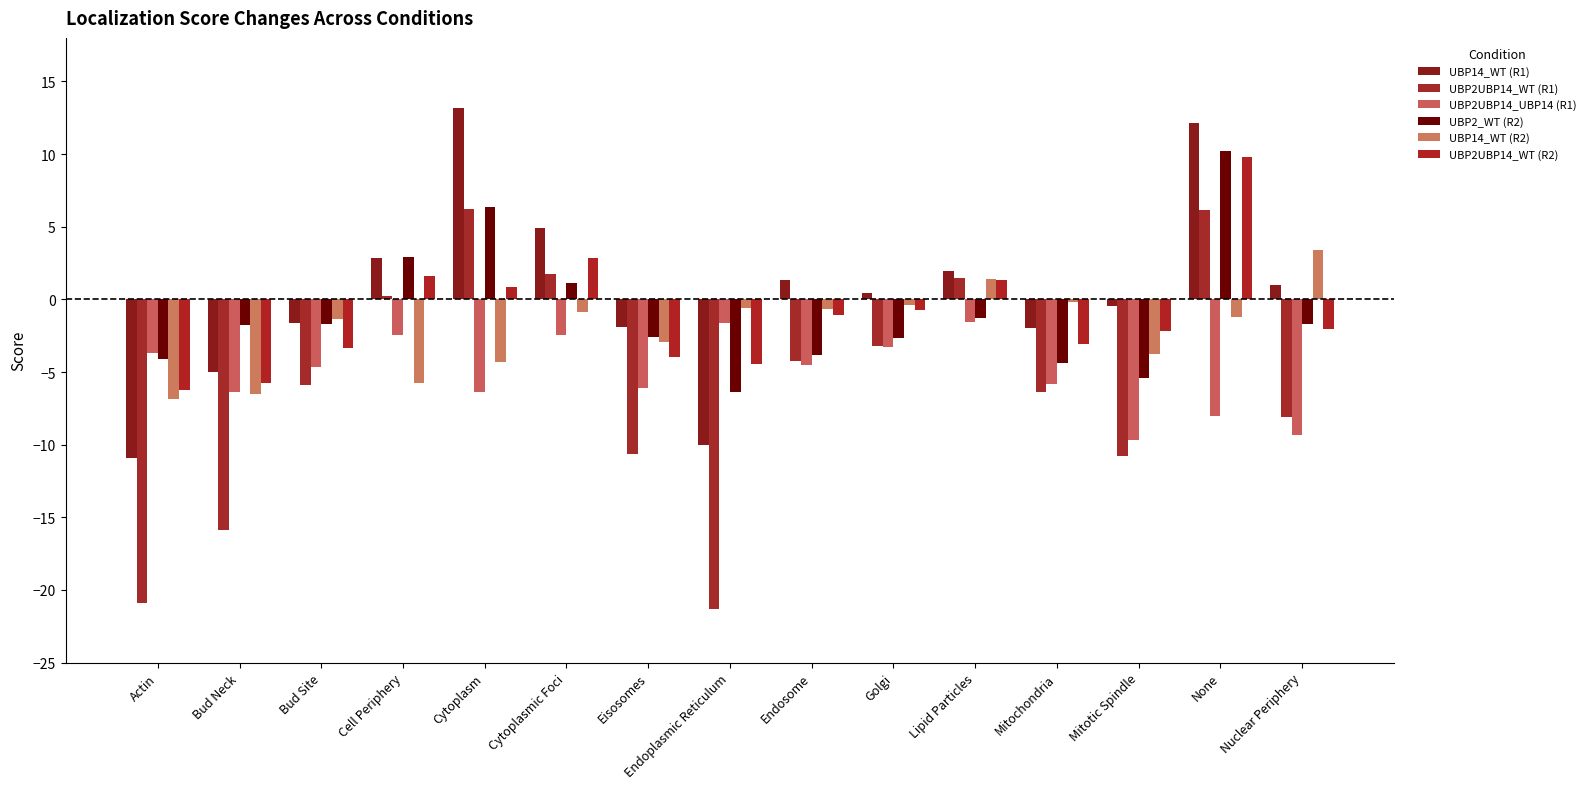

Which series has the largest total across all categories?

UBP14_WT (R1)